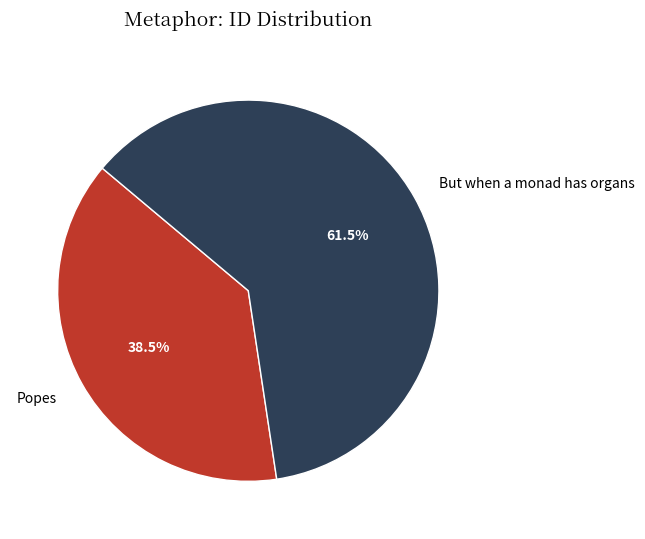

To the nearest percent, what is the combined percentage of Popes and But when a monad has organs?

100%